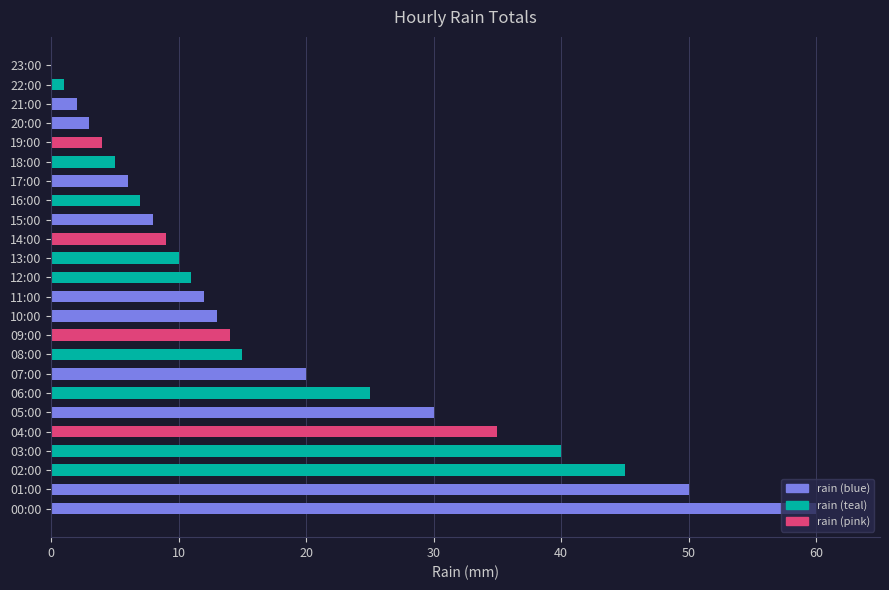

True or false: the data shows 23 at 09:00.

False